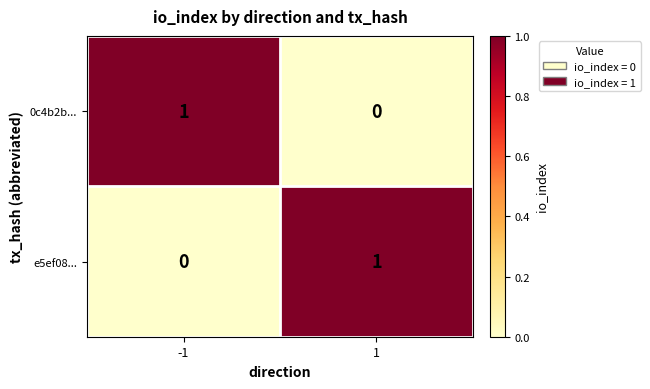

Is the value of e5ef08... at 1 greater than the value of 0c4b2b... at 1?

Yes